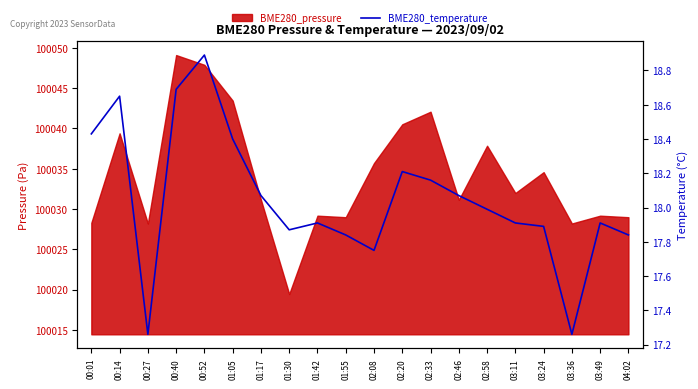

The value at 02:58 is 18.0. True or false?

True